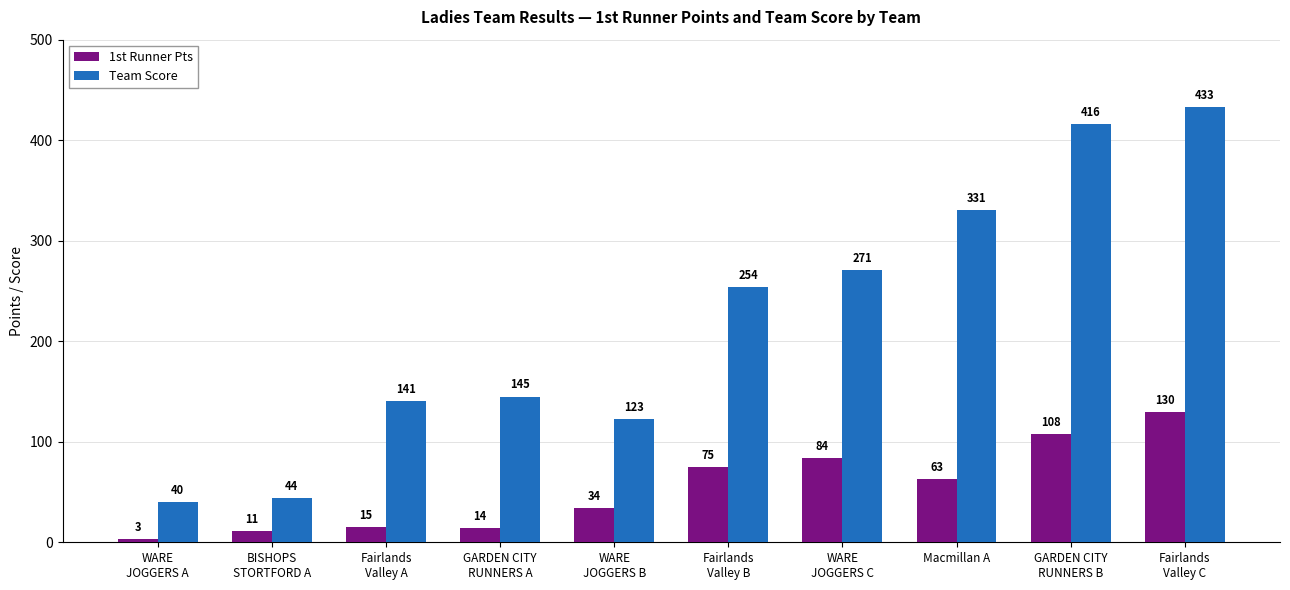

Does the chart contain stacked bars?

No